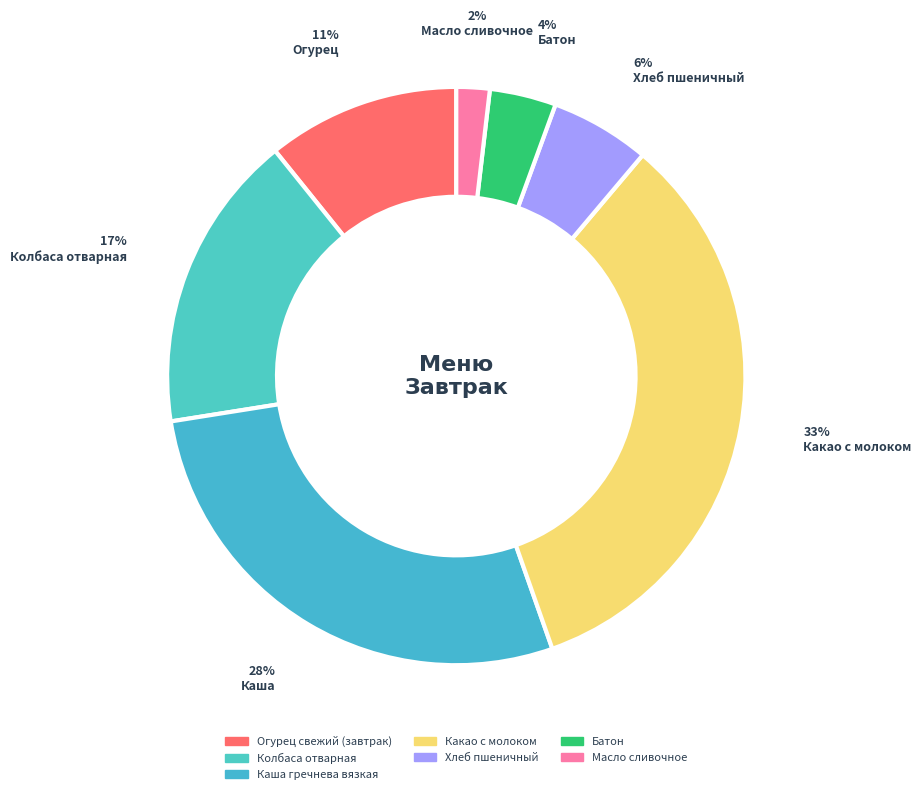

Combined, what portion of the pie is Хлеб пшеничный and Масло сливочное?

7.4%